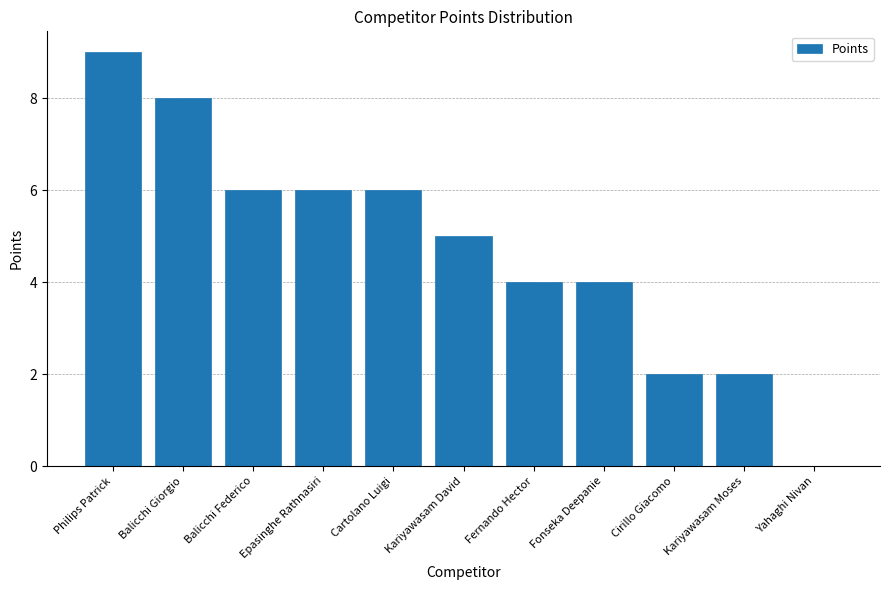

What is the sum of all values?

52